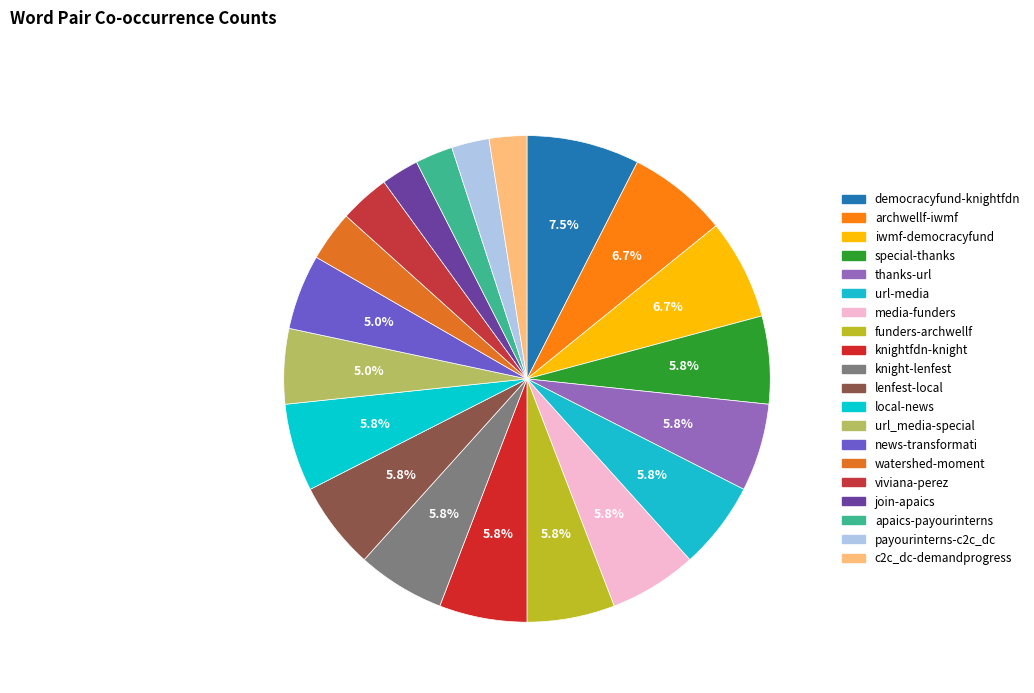

How many slices are in this pie chart?

20